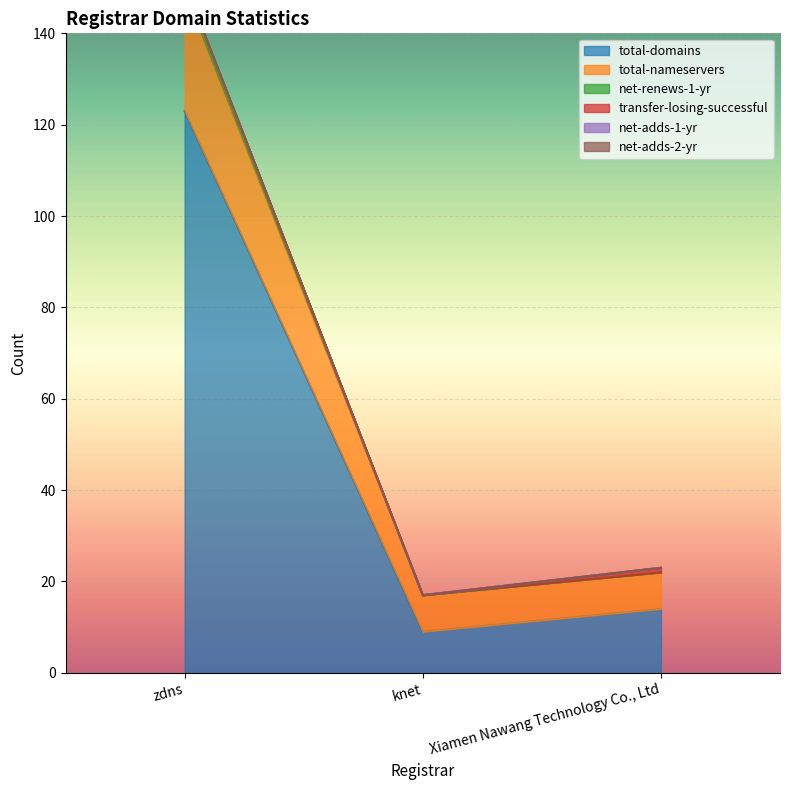

The total-domains series shows 14 at Xiamen Nawang Technology Co., Ltd. True or false?

True